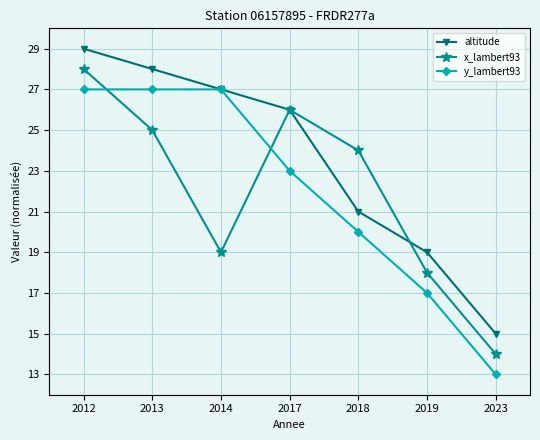

What is the smallest value displayed?

13